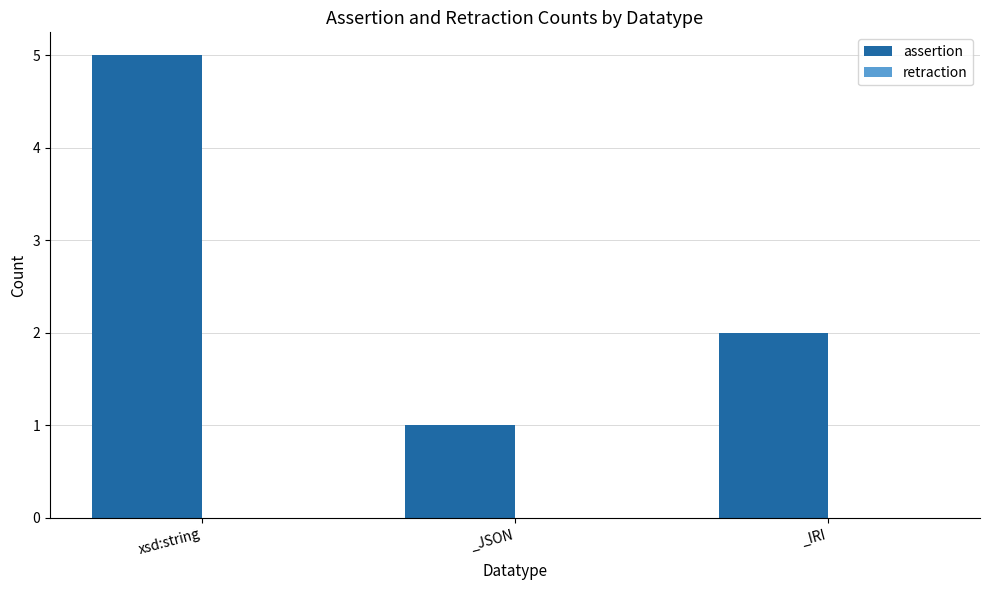

Which has a higher value, _JSON or xsd:string?

xsd:string